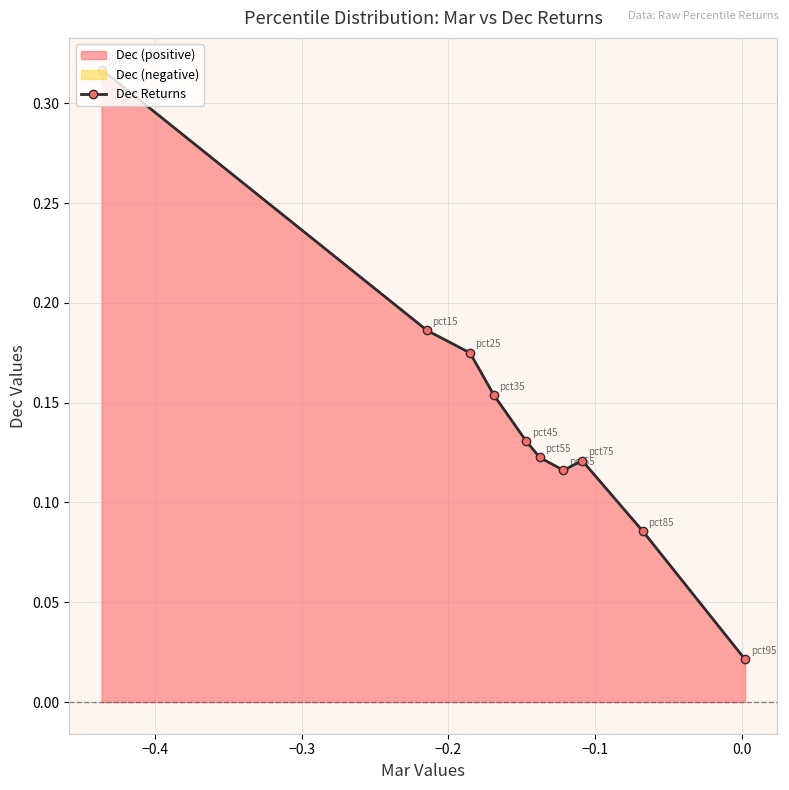

How many interior local valleys does the Dec Returns series have?

1